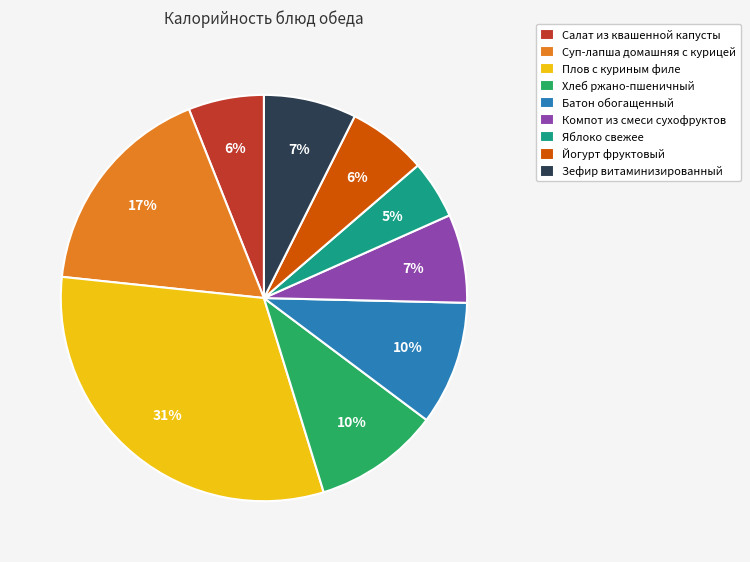

What percentage is the Батон обогащенный slice, to the nearest percent?

10%